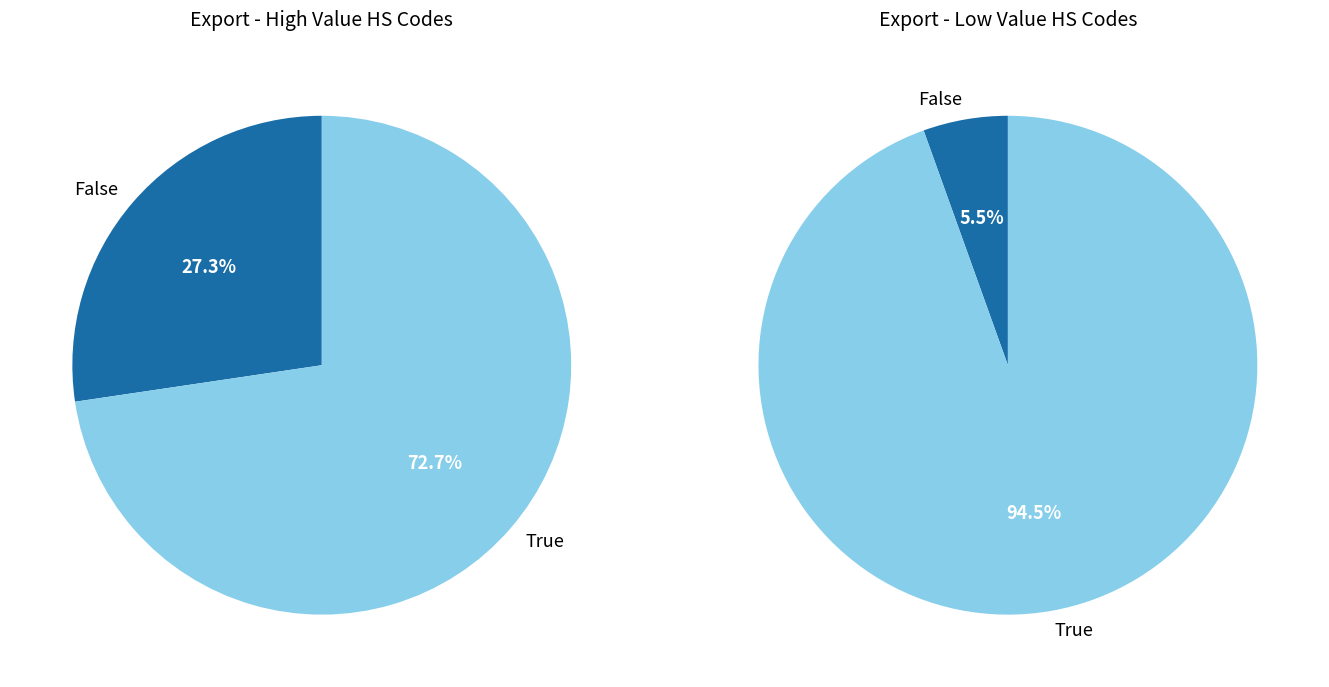

True or false: 7 accounts for 1% of the total.

False